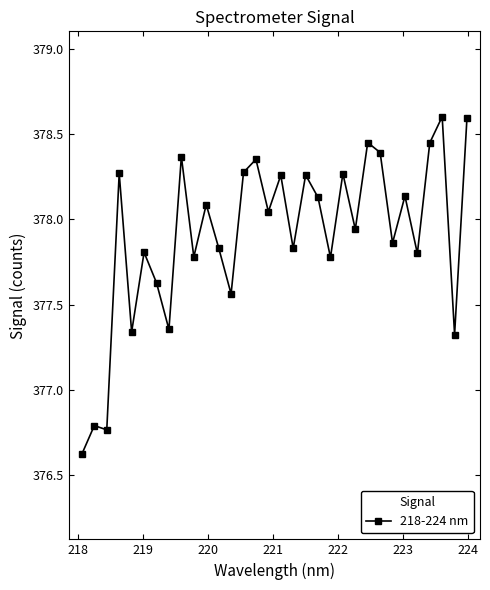

What is the sum of all values?

12093.0